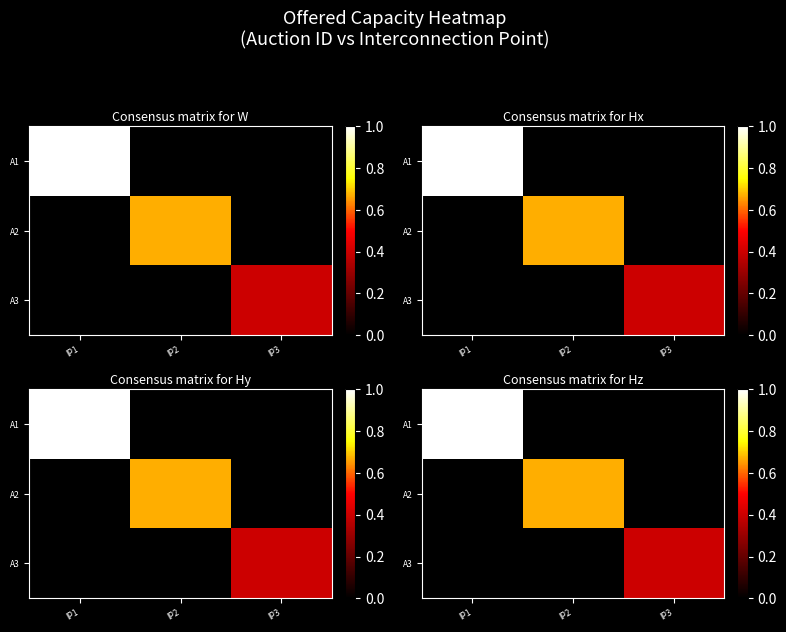

At IP2, list the series in order from smallest to largest.

A1, A3, A2